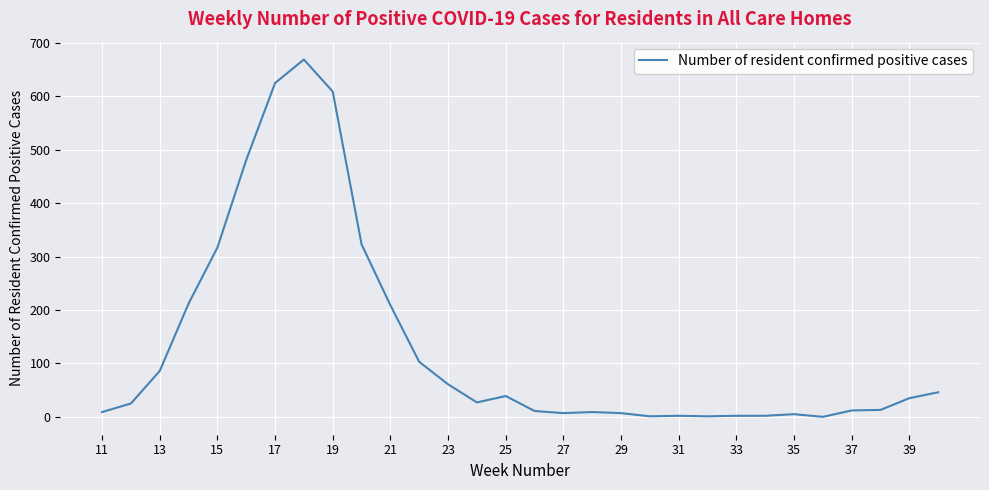

What is the difference between the maximum and minimum values?

669